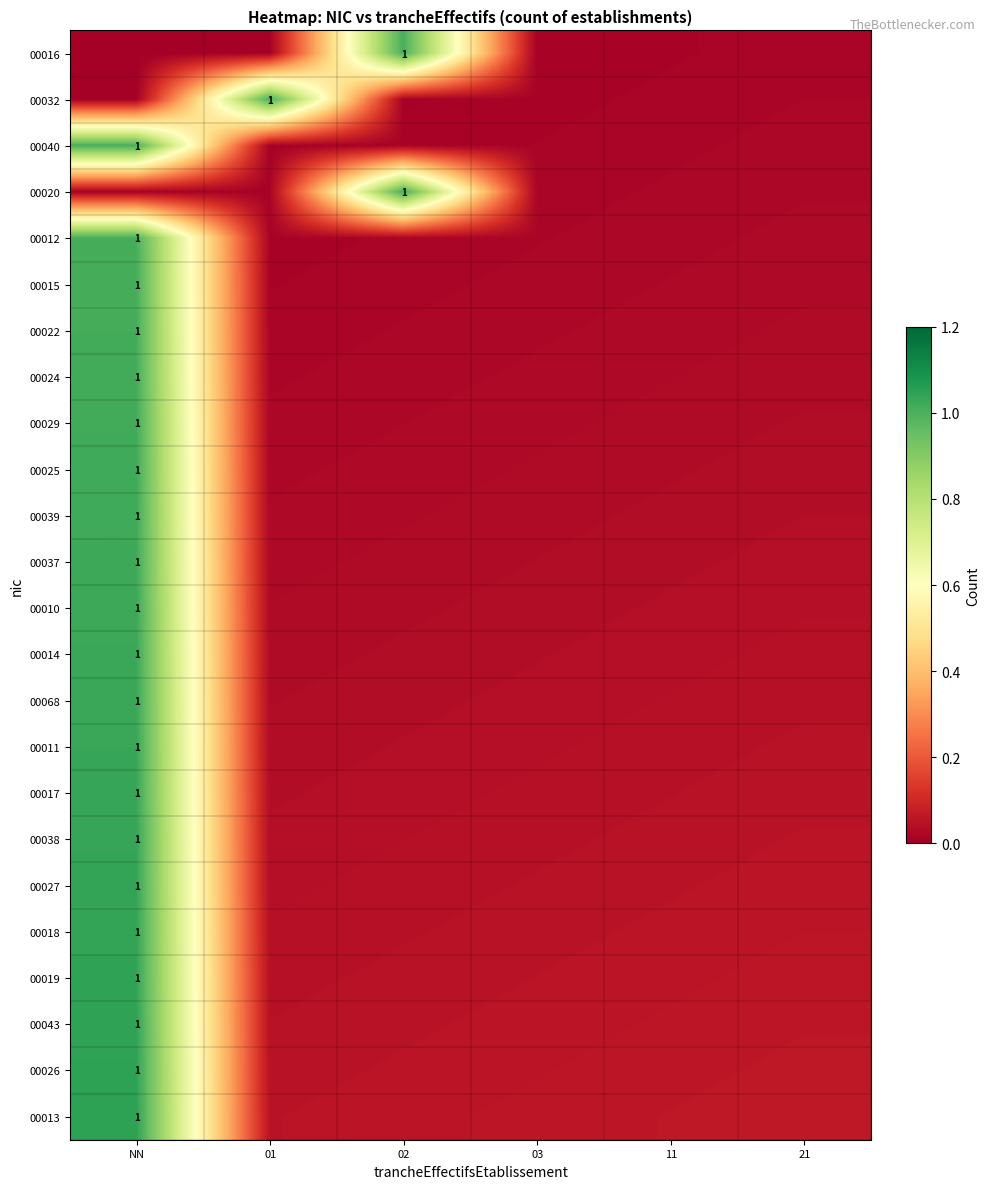

How many data points does each series have?

6